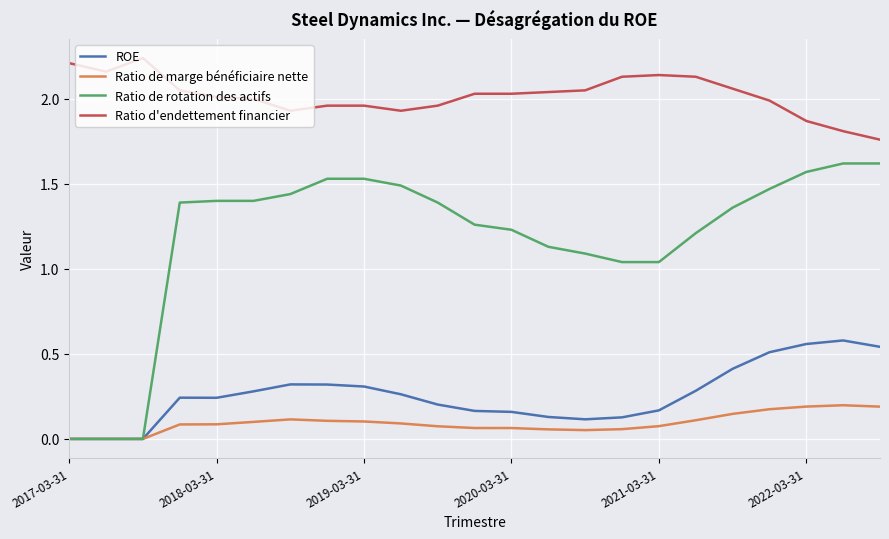

True or false: ROE and Ratio d'endettement financier cross at least once.

False